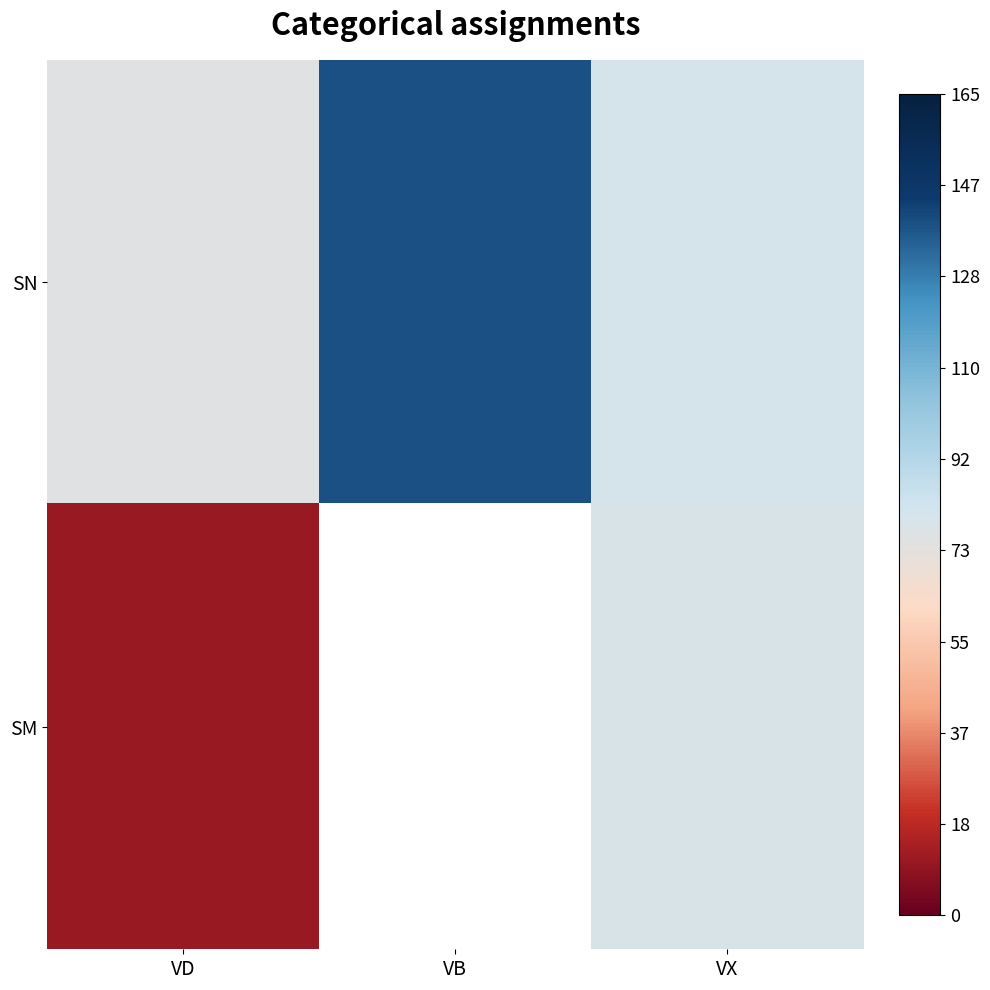

Read the SN value at VD.

75.6